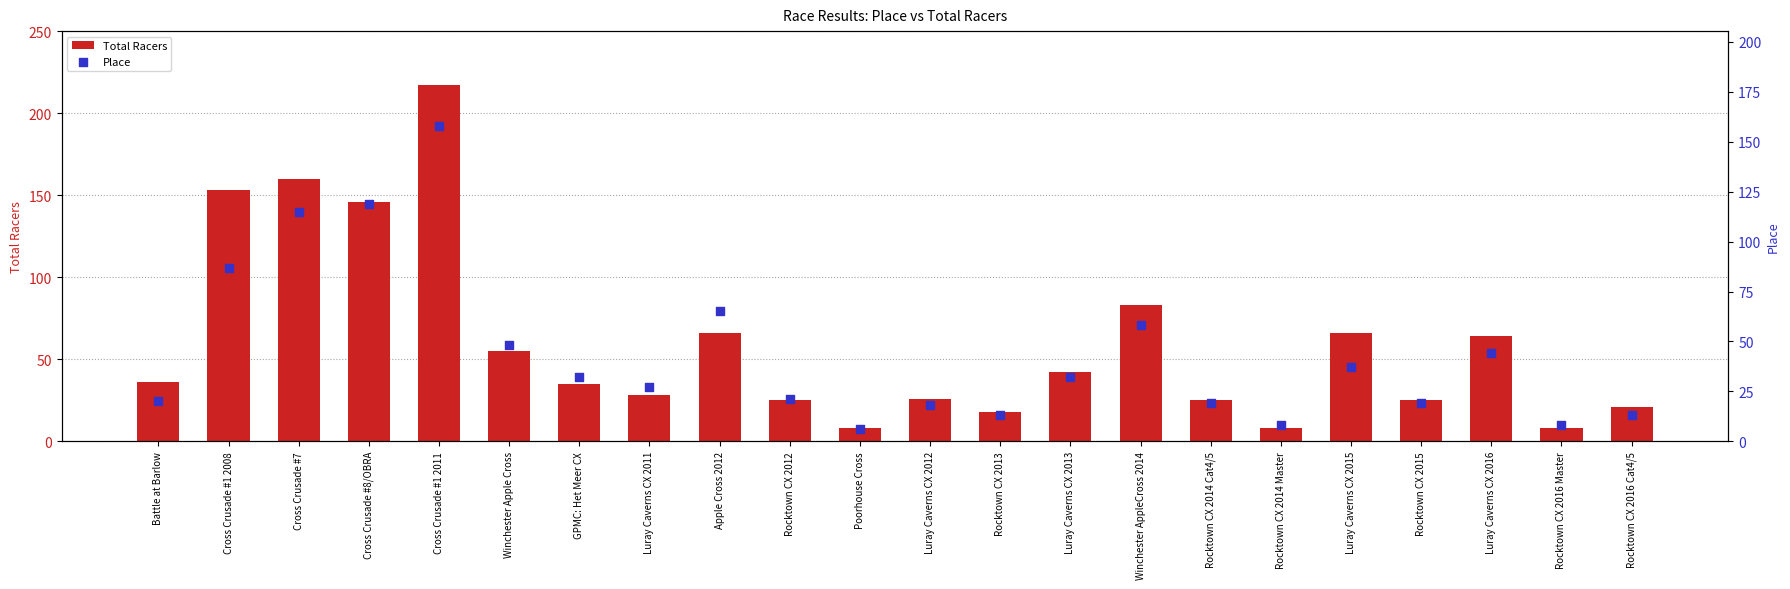

Which series contains the lowest Y value?

Place